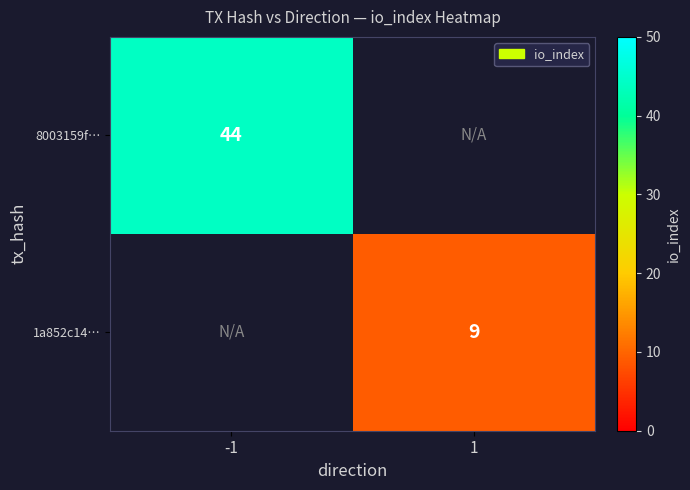

Is it true that 8003159f… equals 44 at -1?

True